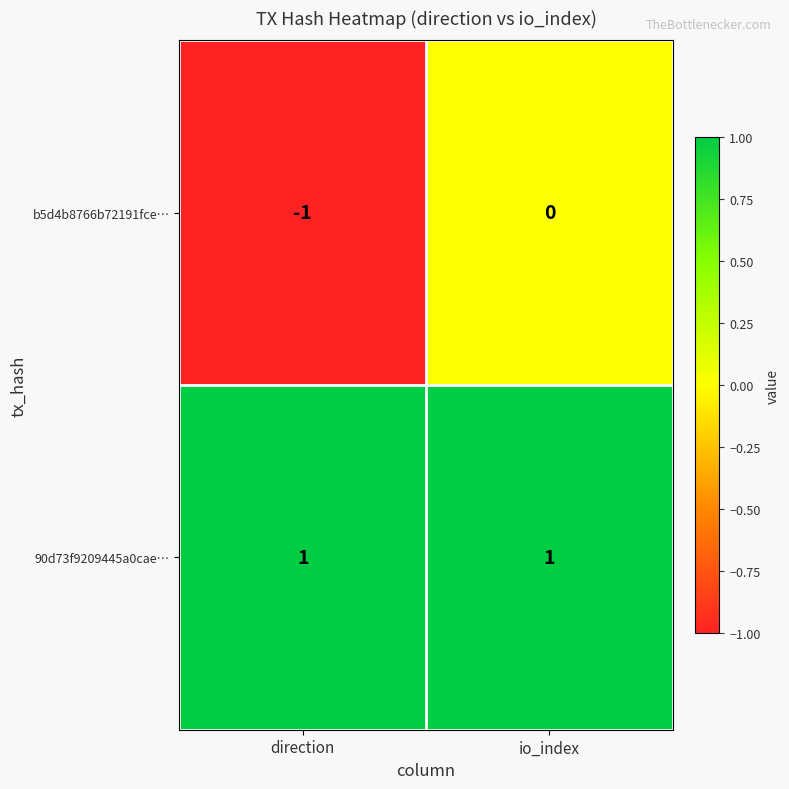

At which category is the sum across all series the highest?

io_index